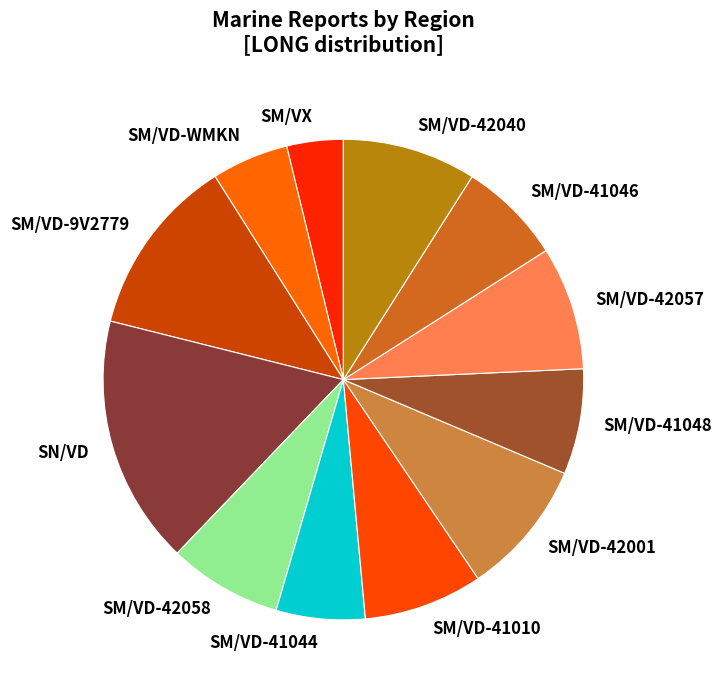

The SM/VX slice represents 18% of the pie. True or false?

False